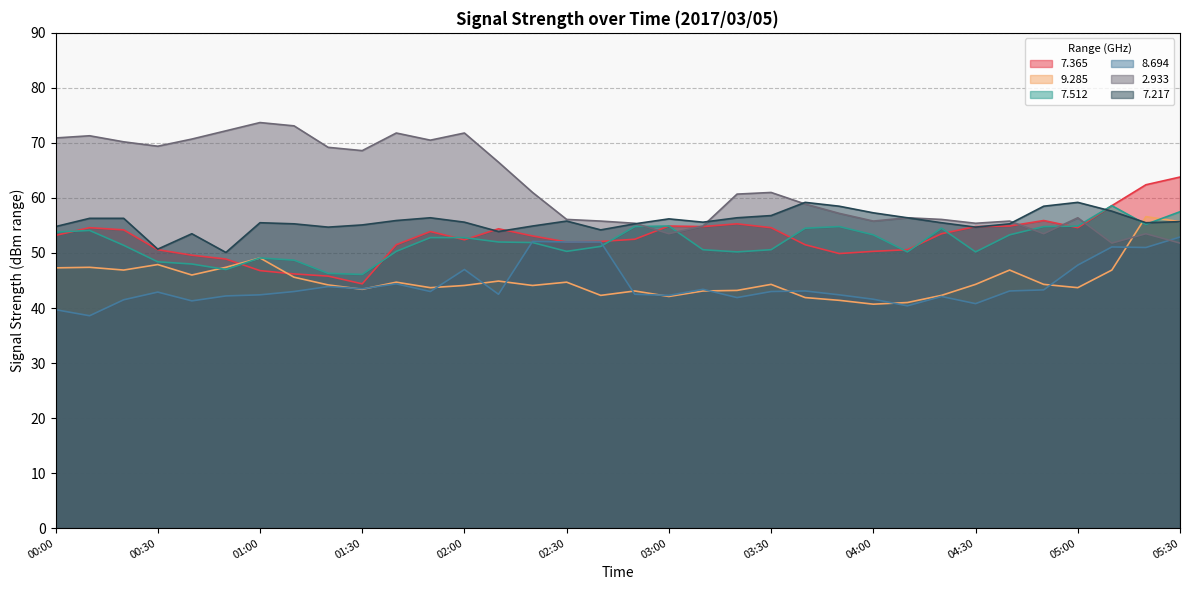

At which category does   7.365 reach its first local valley?

01:30